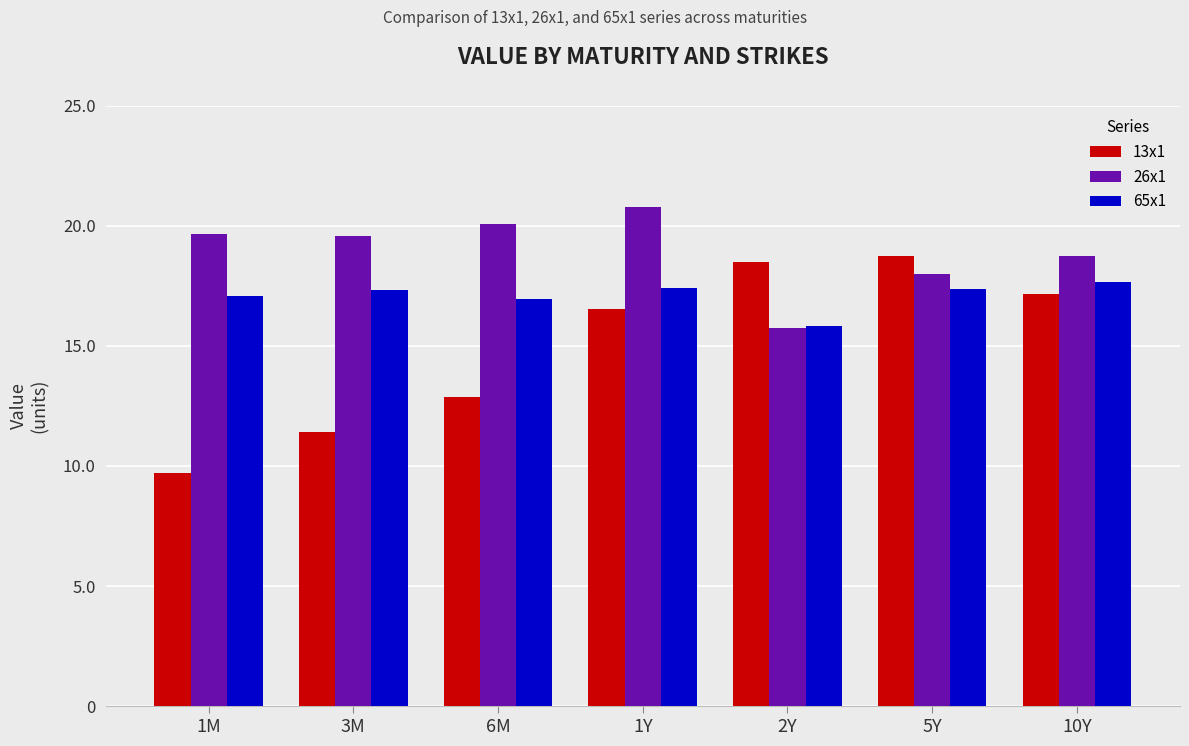

Which category has the lowest value in the 13x1 series?

1M